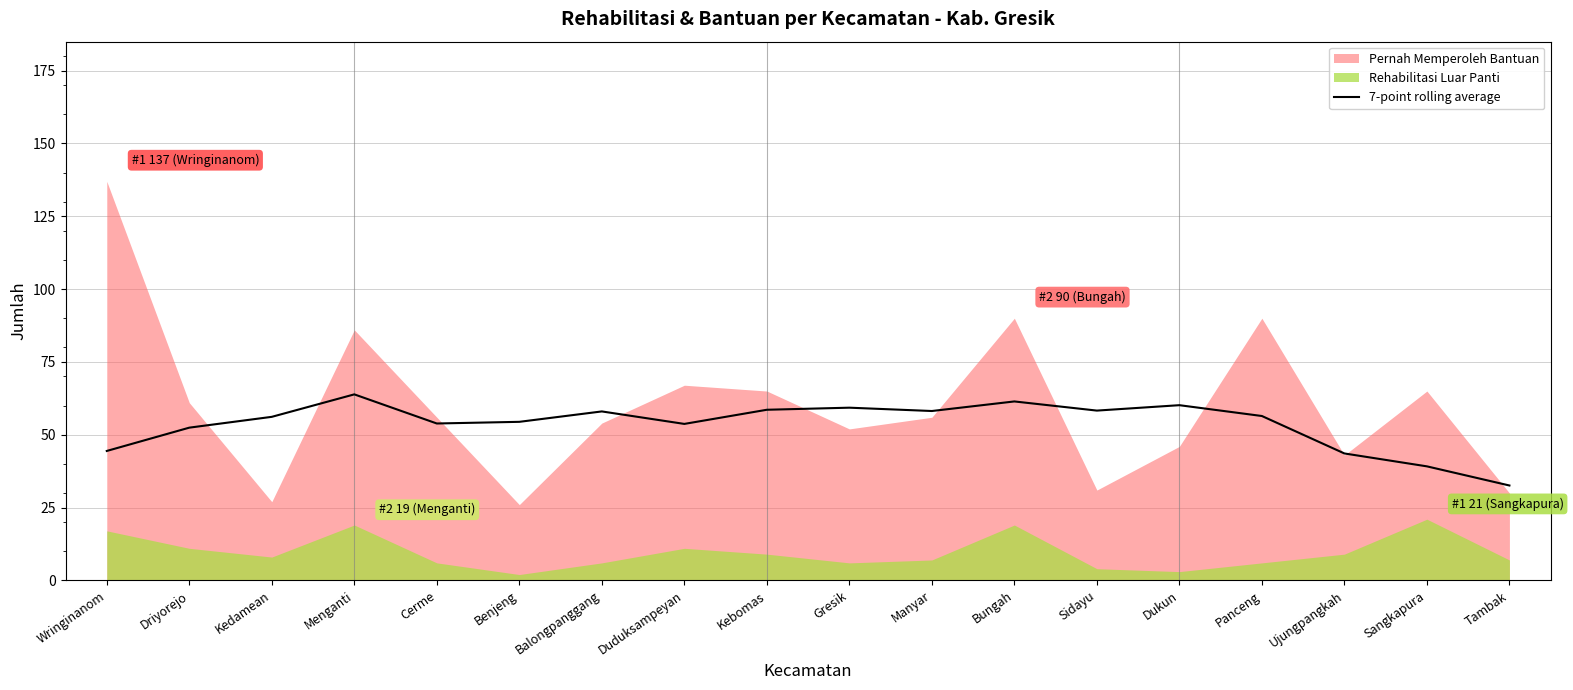

Does the chart display data point markers on the line(s)?

No